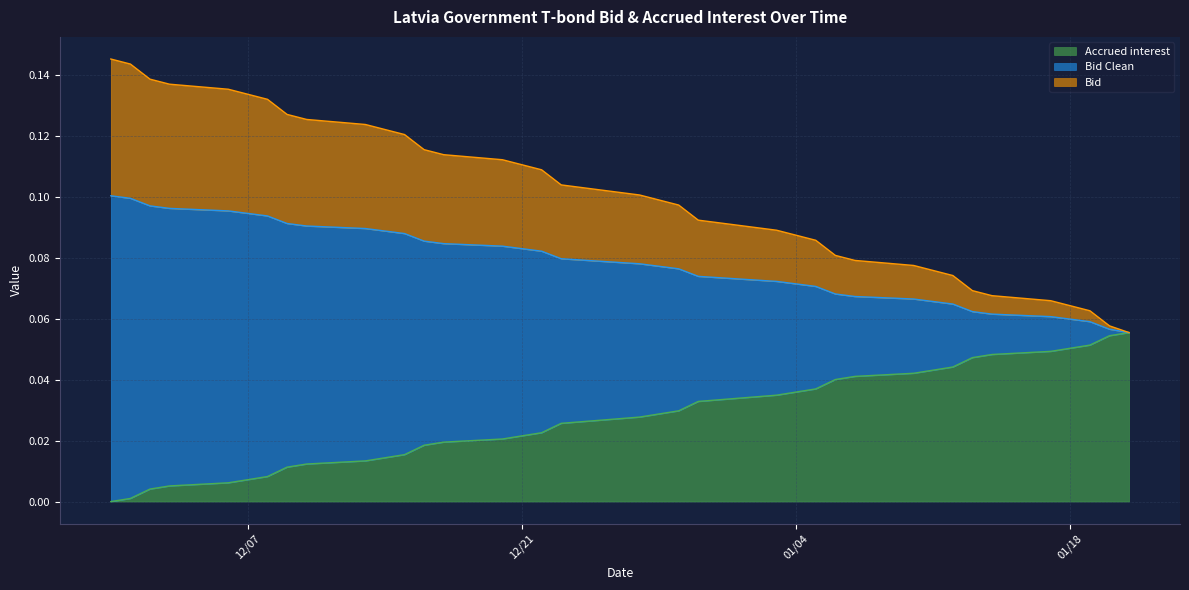

How many lines are shown in the chart?

3